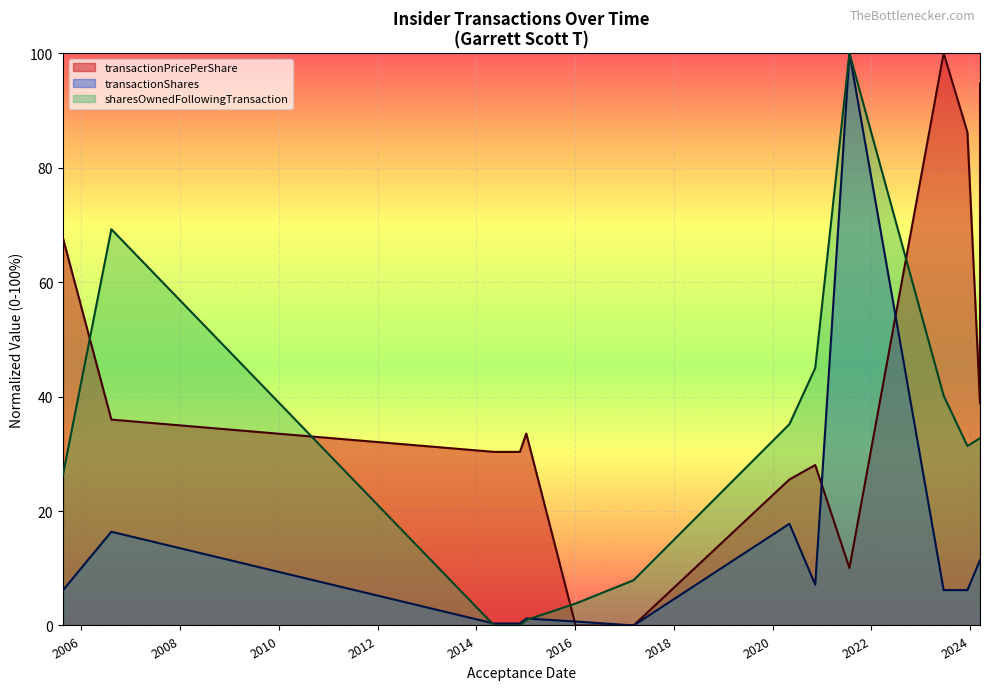

In transactionShares, how many points are higher than both neighbors (excluding endpoints)?

4